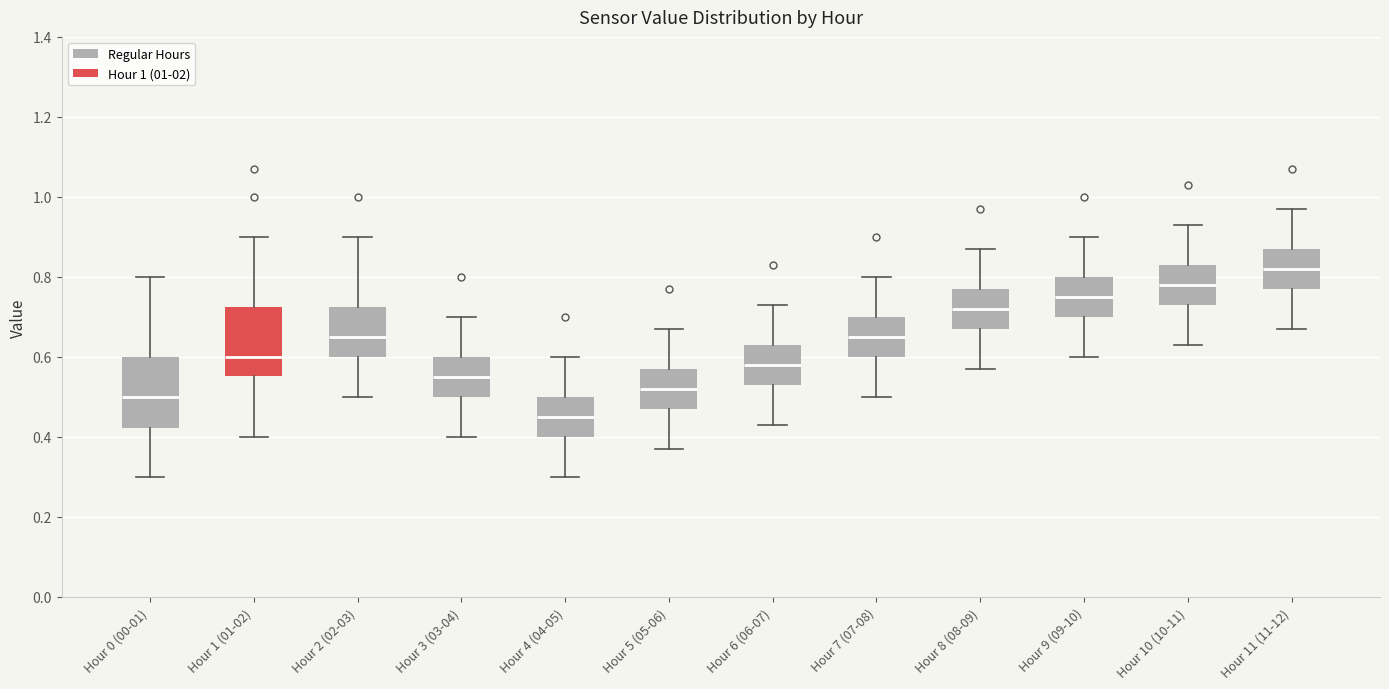

Reading left to right, transcribe this box plot: for each box, give where its median line is, the range the box spans, and where its two whiskers end, as read against the y-axis. The values are not printed on the chart, so give them approximately, as read against the axis.

Hour 0 (00-01): median 0.50, box 0.42 to 0.60, whiskers 0.30 to 0.80
Hour 1 (01-02): median 0.60, box 0.56 to 0.72, whiskers 0.40 to 0.90
Hour 2 (02-03): median 0.66, box 0.60 to 0.72, whiskers 0.50 to 0.90
Hour 3 (03-04): median 0.56, box 0.50 to 0.60, whiskers 0.40 to 0.70
Hour 4 (04-05): median 0.46, box 0.40 to 0.50, whiskers 0.30 to 0.60
Hour 5 (05-06): median 0.52, box 0.48 to 0.58, whiskers 0.38 to 0.68
Hour 6 (06-07): median 0.58, box 0.54 to 0.64, whiskers 0.44 to 0.74
Hour 7 (07-08): median 0.66, box 0.60 to 0.70, whiskers 0.50 to 0.80
Hour 8 (08-09): median 0.72, box 0.68 to 0.78, whiskers 0.58 to 0.88
Hour 9 (09-10): median 0.76, box 0.70 to 0.80, whiskers 0.60 to 0.90
Hour 10 (10-11): median 0.78, box 0.74 to 0.84, whiskers 0.64 to 0.94
Hour 11 (11-12): median 0.82, box 0.78 to 0.88, whiskers 0.68 to 0.98